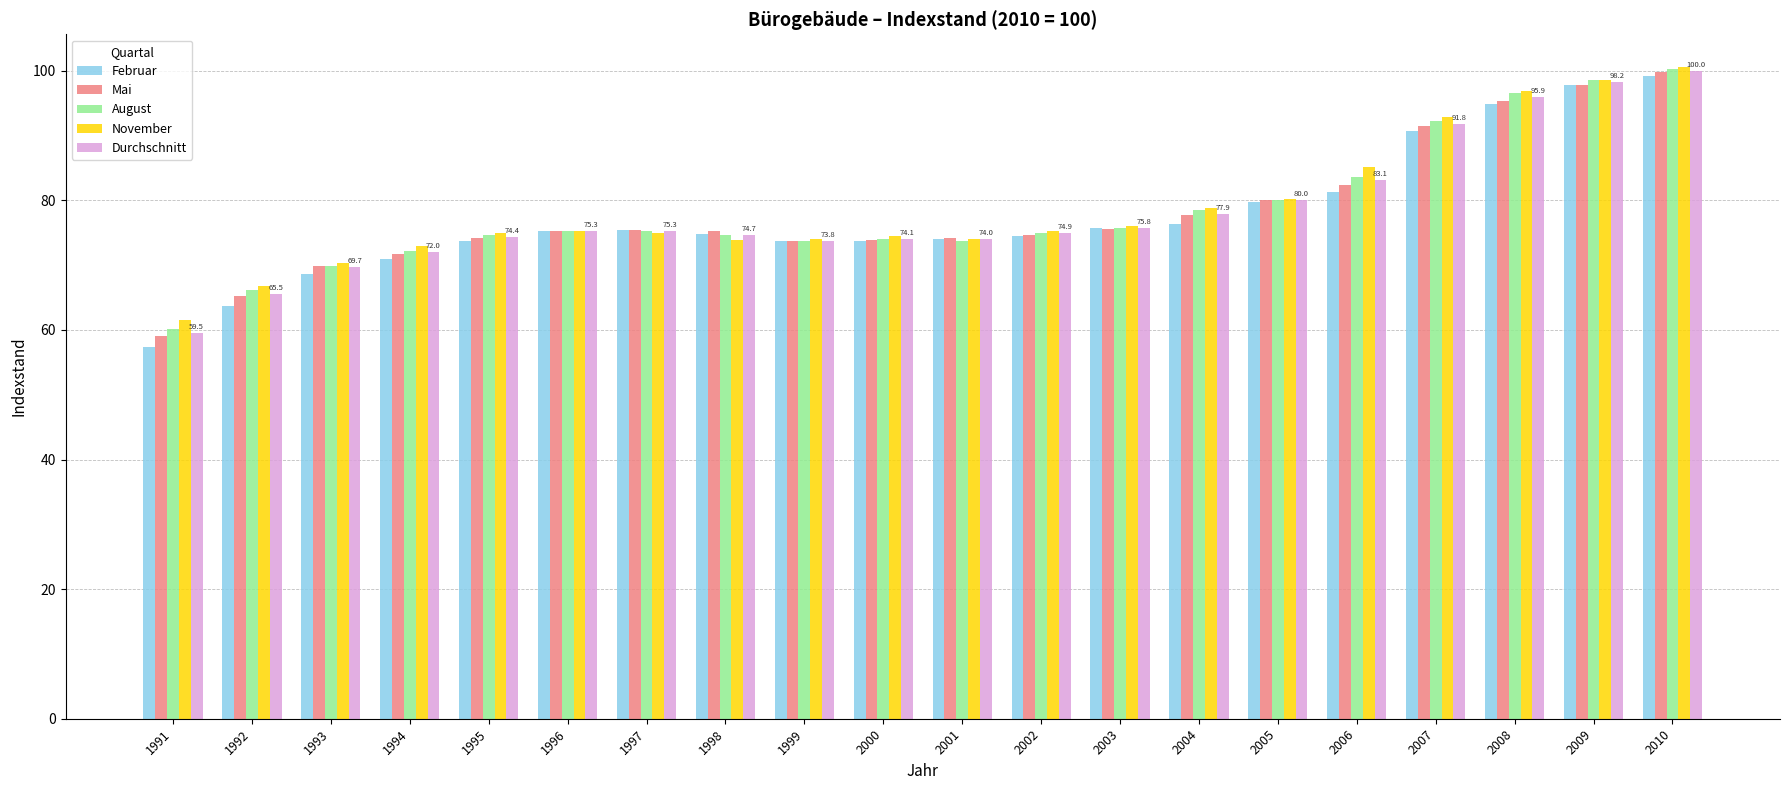

The Februar series shows 68.7 at 1993. True or false?

True